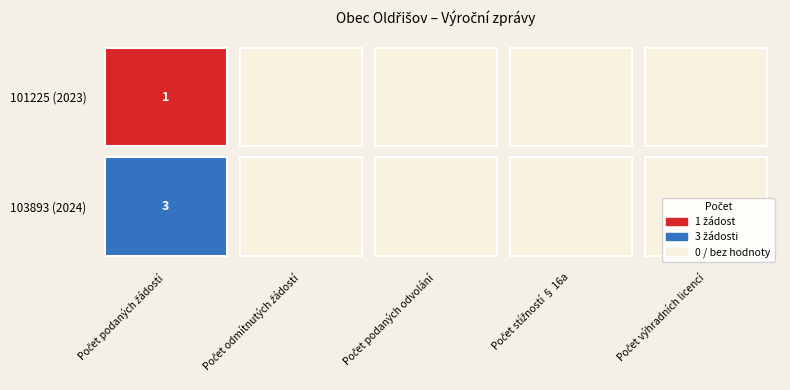

At which label does 103893 reach its minimum?

Počet odmítnutých žádostí